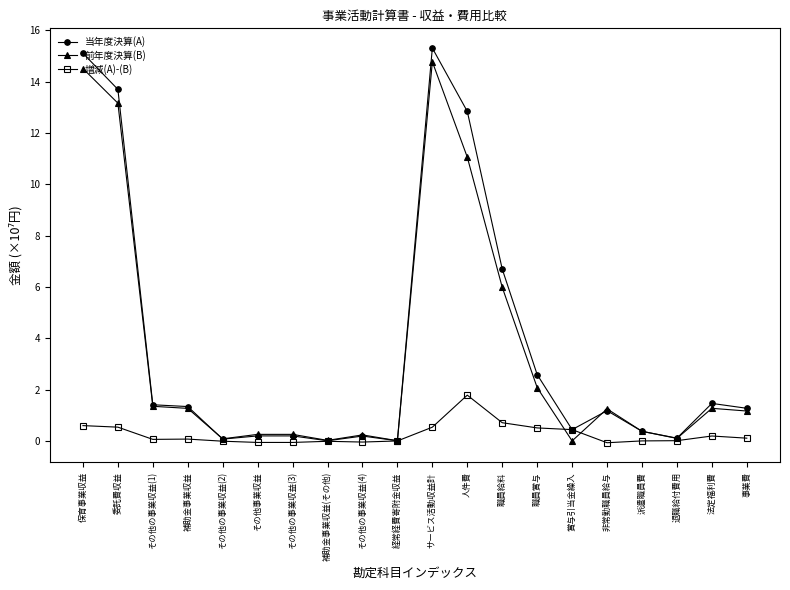

At how many categories does at least one series exceed 3?

5